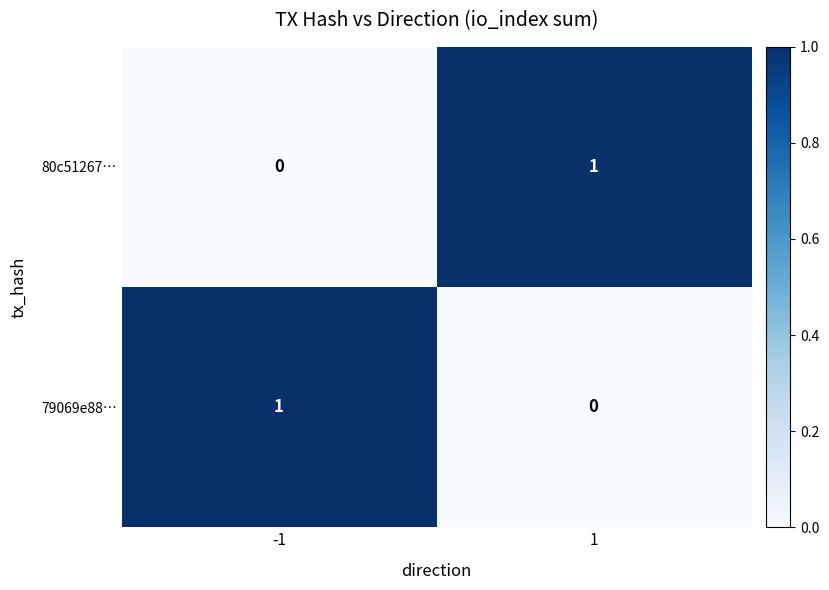

Reading left to right, what are all the values shown in this chart?

80c51267…: -1=0	1=1
79069e88…: -1=1	1=0